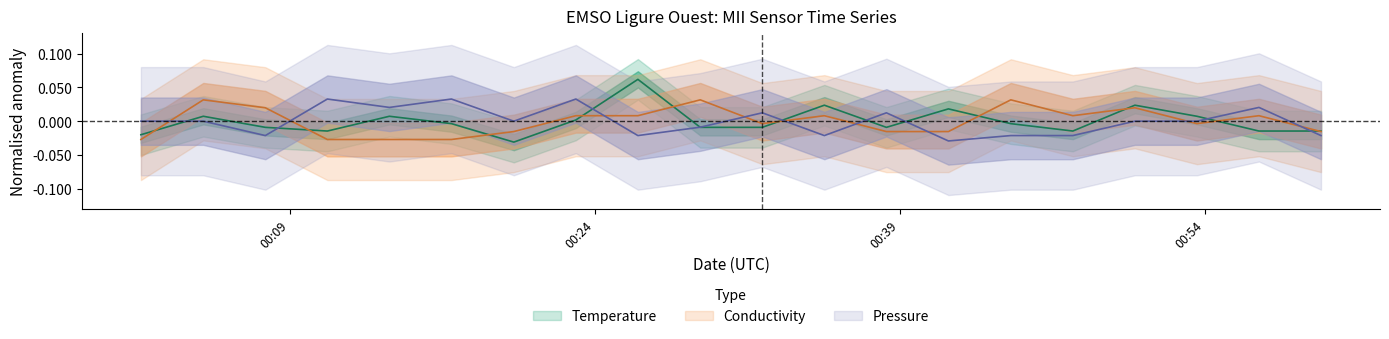

Does the chart have visible grid lines?

No